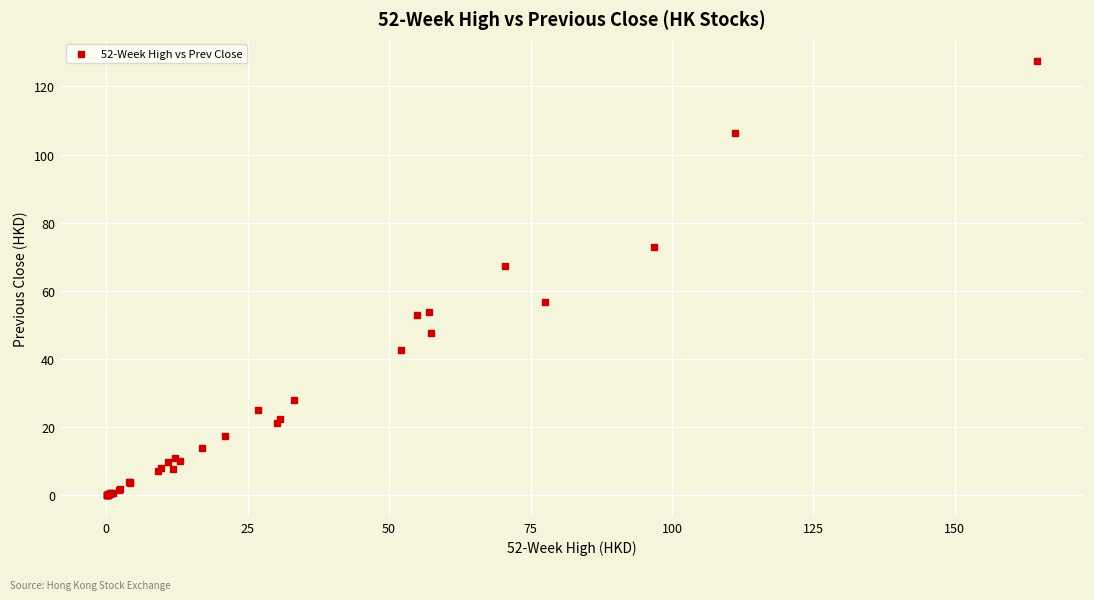

What Y value in the scatter plot is closest to 63?

67.4